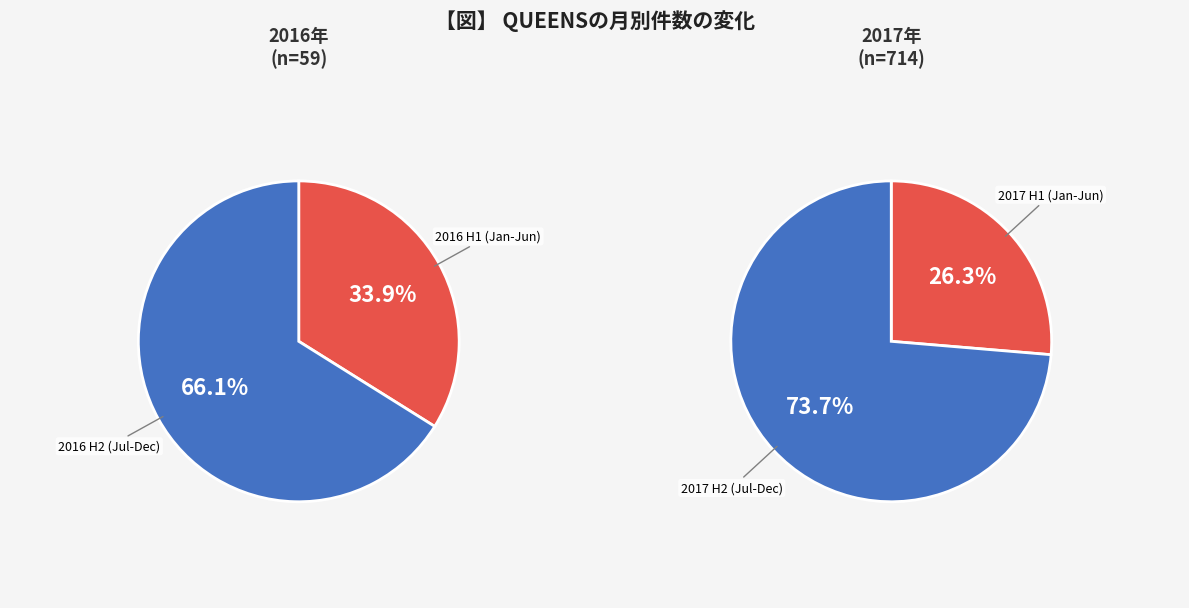

The 4 slice represents 25% of the pie. True or false?

True